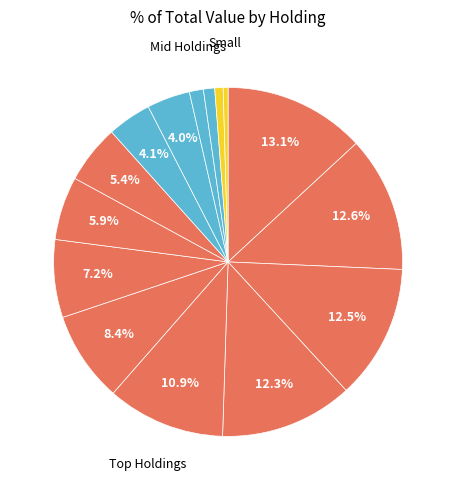

To the nearest percent, what is the difference between the largest and smallest slice percentages?

13%